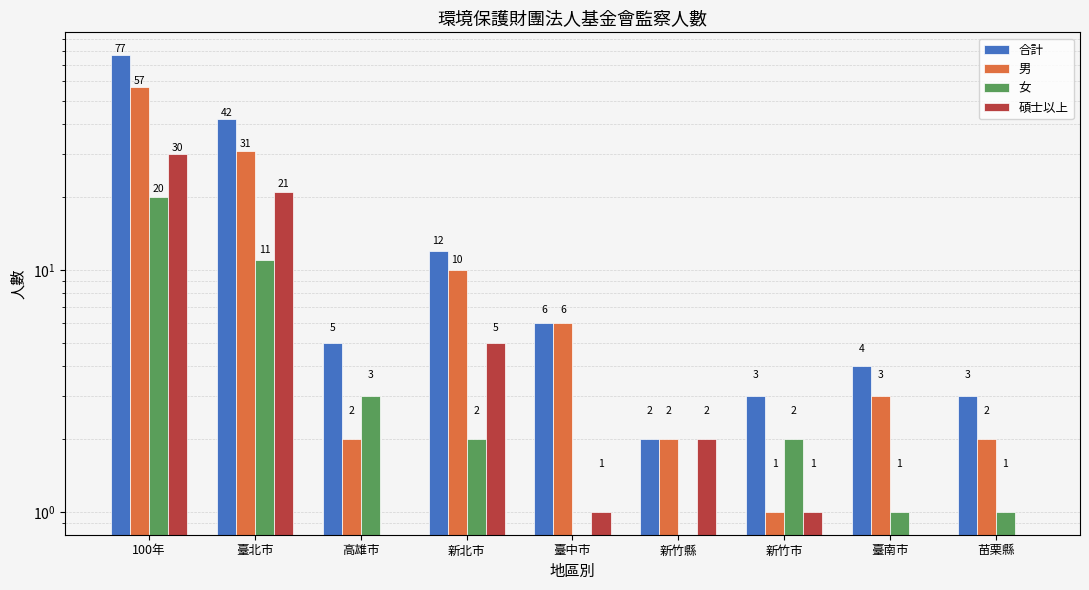

Reading left to right, extract all data points from this chart.

合計: 100年=77	臺北市=42	高雄市=5	新北市=12	臺中市=6	新竹縣=2	新竹市=3	臺南市=4	苗栗縣=3
男: 100年=57	臺北市=31	高雄市=2	新北市=10	臺中市=6	新竹縣=2	新竹市=1	臺南市=3	苗栗縣=2
女: 100年=20	臺北市=11	高雄市=3	新北市=2	臺中市=0	新竹縣=0	新竹市=2	臺南市=1	苗栗縣=1
碩士以上: 100年=30	臺北市=21	高雄市=0	新北市=5	臺中市=1	新竹縣=2	新竹市=1	臺南市=0	苗栗縣=0